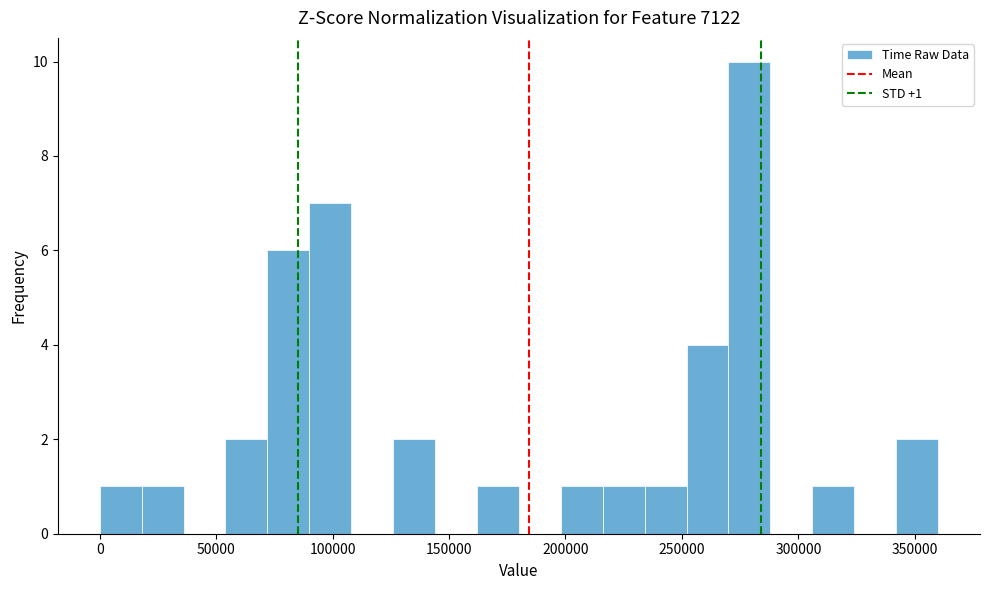

Around what value on the x-axis is the tallest bar? Give the approximate position of its centre, as read against the axis.

280000